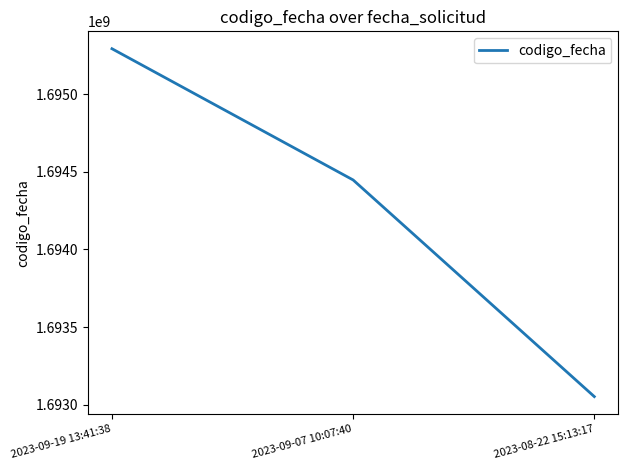

Reading right to left, transcribe all the data shown in this chart.

1693052236	1694447793	1695293273